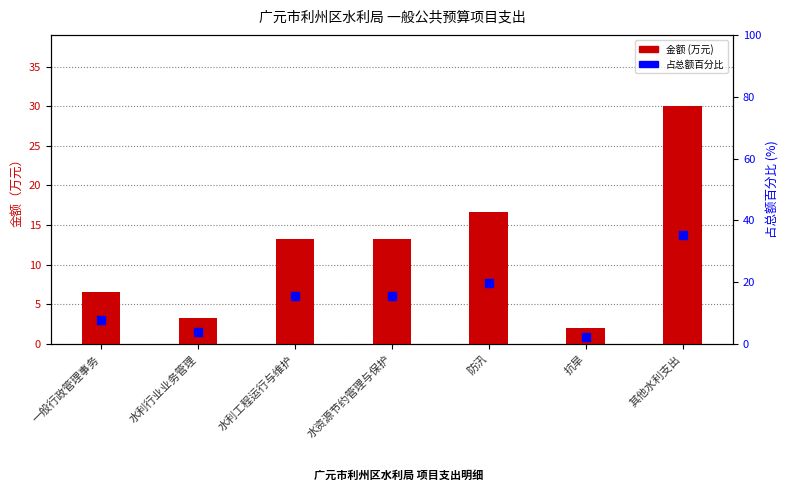

What are all the series names shown in the legend?

金额, 占总额百分比